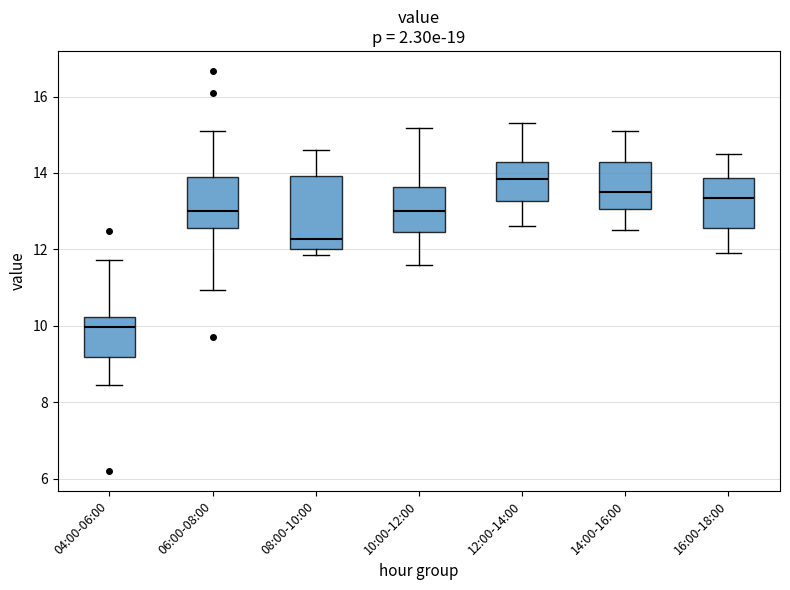

Reading left to right, transcribe this box plot: for each box, give where its median line is, the range the box spans, and where its two whiskers end, as read against the y-axis. The values are not printed on the chart, so give them approximately, as read against the axis.

04:00-06:00: median 10.0, box 9.2 to 10.2, whiskers 8.4 to 11.8
06:00-08:00: median 13.0, box 12.6 to 14.0, whiskers 11.0 to 15.2
08:00-10:00: median 12.2, box 12.0 to 14.0, whiskers 11.8 to 14.6
10:00-12:00: median 13.0, box 12.4 to 13.6, whiskers 11.6 to 15.2
12:00-14:00: median 13.8, box 13.2 to 14.2, whiskers 12.6 to 15.4
14:00-16:00: median 13.6, box 13.0 to 14.4, whiskers 12.6 to 15.2
16:00-18:00: median 13.4, box 12.6 to 13.8, whiskers 12.0 to 14.6